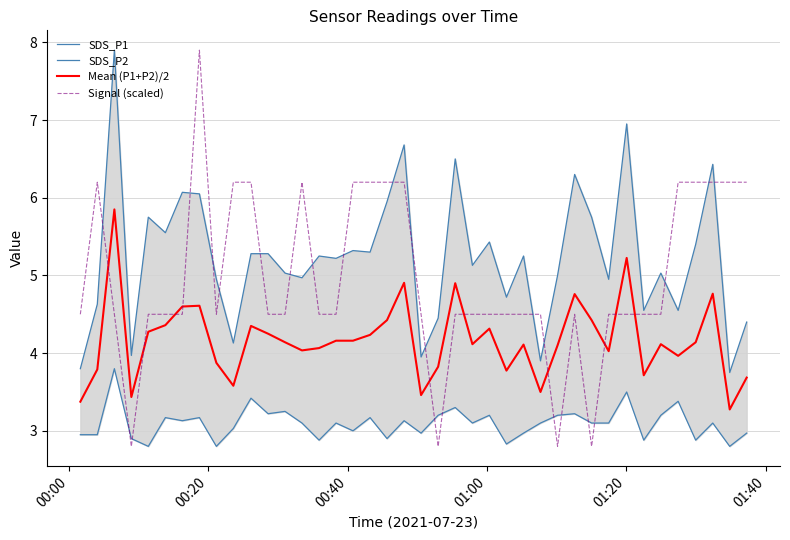

What is the difference between the maximum and minimum values in the Mean (P1+P2)/2 series?

2.6